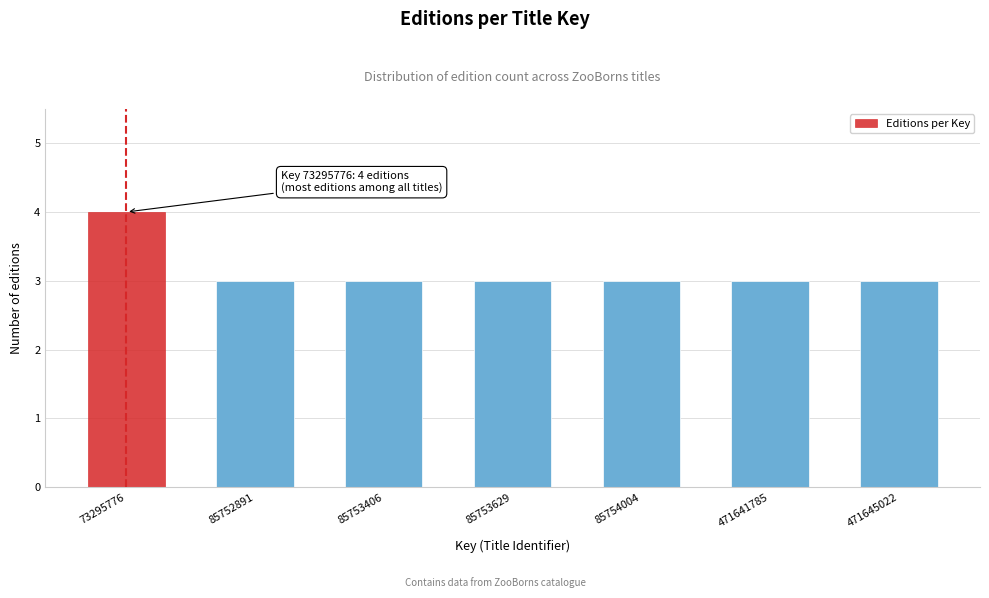

Reading left to right, list all the values displayed in this chart.

73295776=4	85752891=3	85753406=3	85753629=3	85754004=3	471641785=3	471645022=3